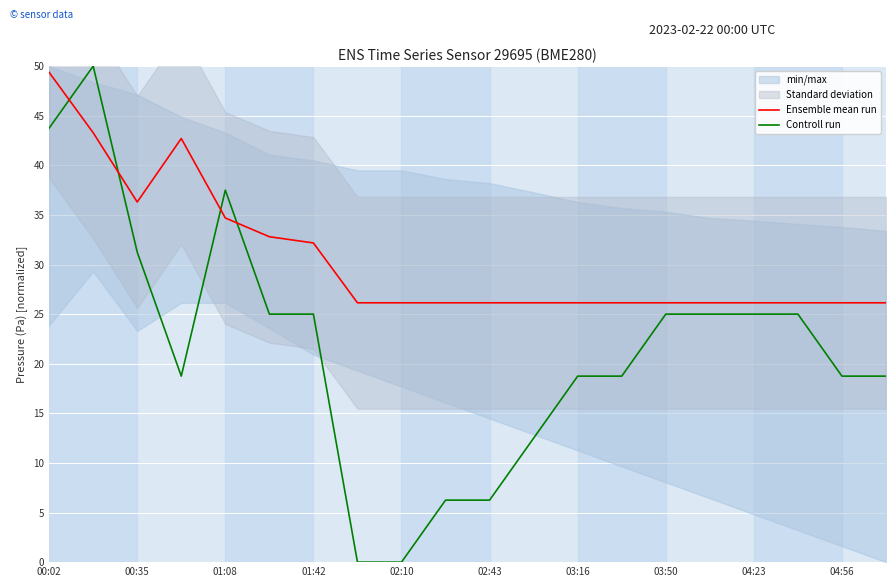

Is it true that Ensemble mean run equals 26.1 at 03:16?

True